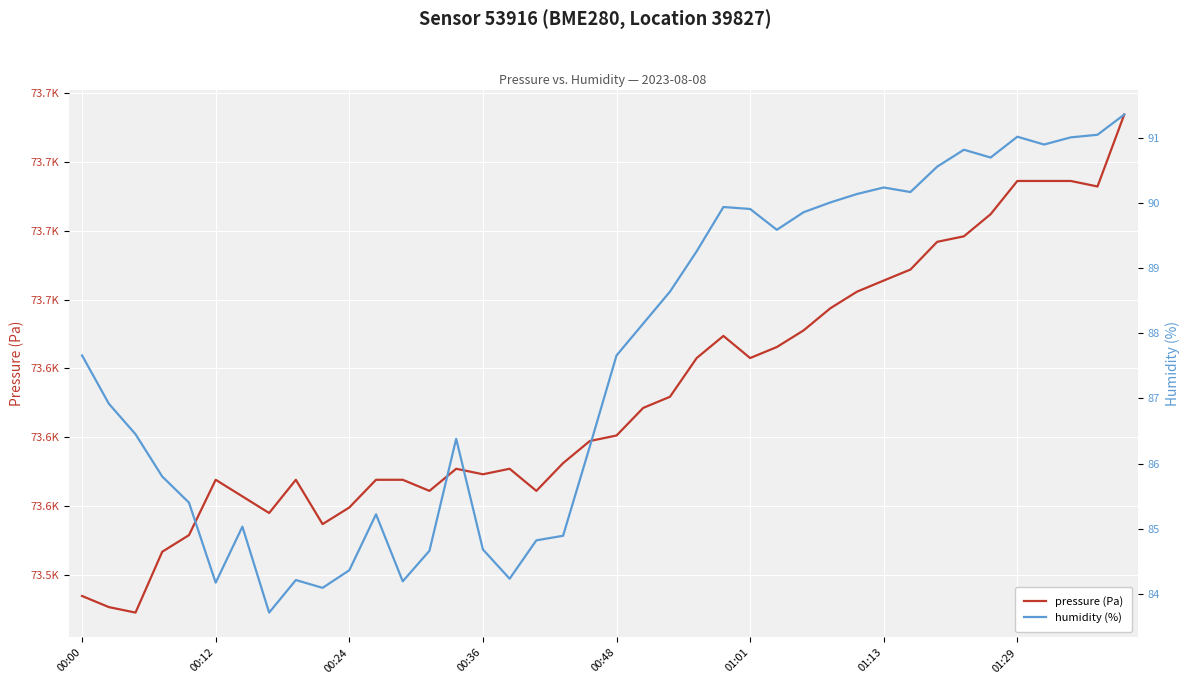

What are all the series names shown in the legend?

pressure (Pa), humidity (%)